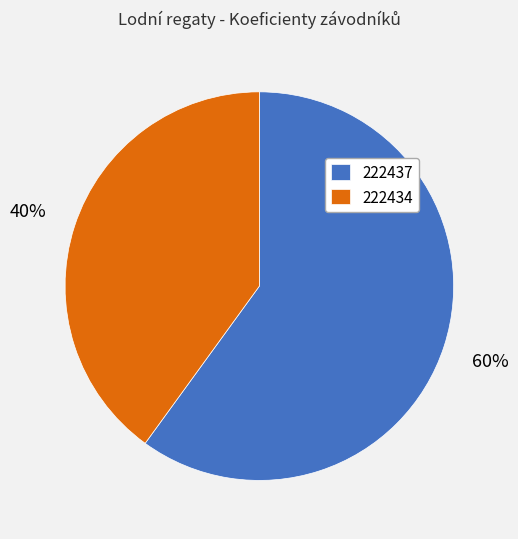

Is there any slice that represents more than half of the pie?

Yes